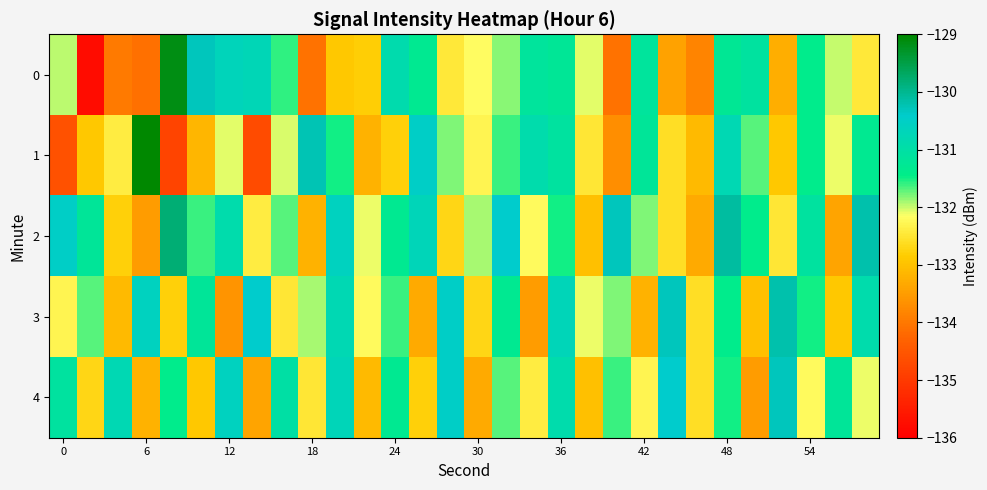

Rank the series by their maximum value, from lowest to highest.

4, 3, 2, 0, 1